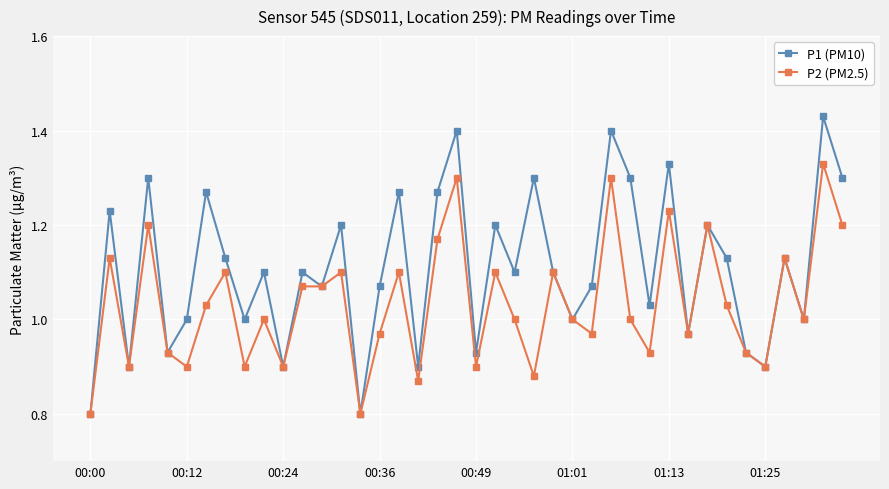

What is the difference between the maximum and minimum values in the P1 (PM10) series?

0.6